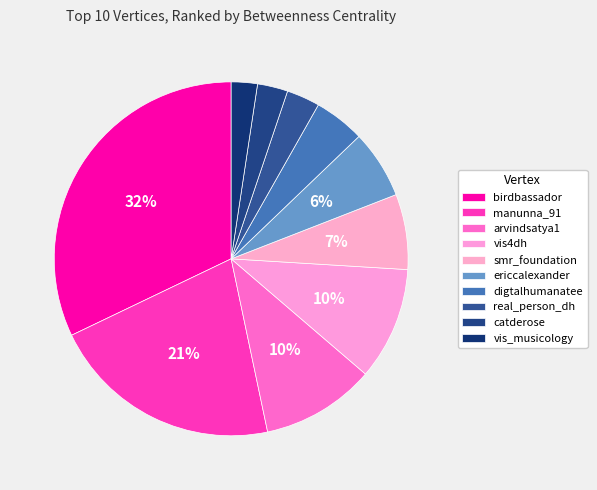

How many segments does this pie chart have?

10